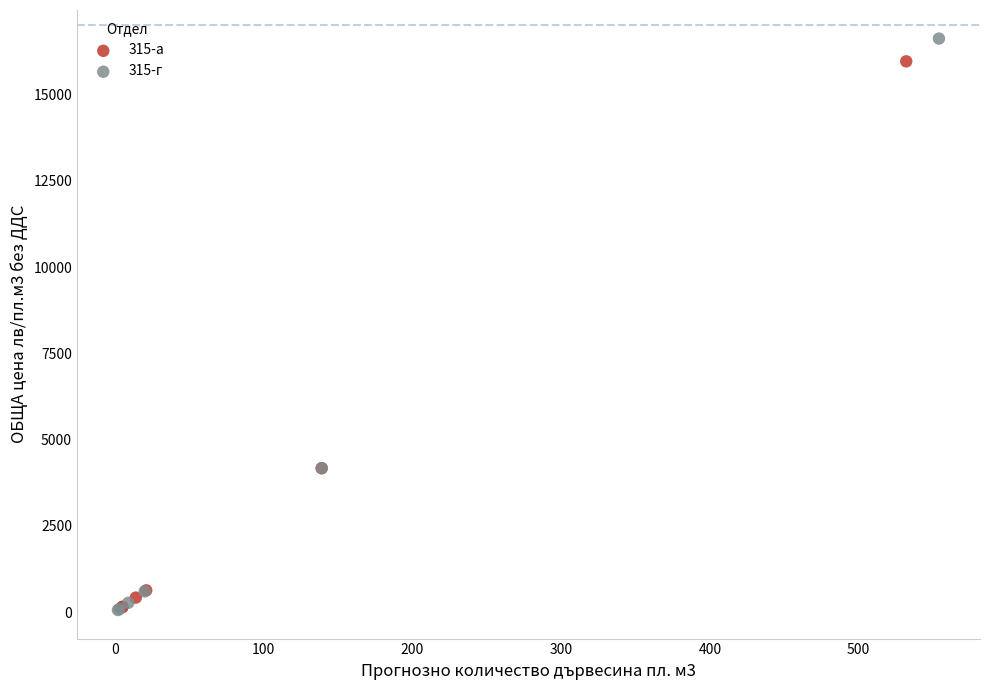

Which series has the largest Y range (max minus min)?

315-г